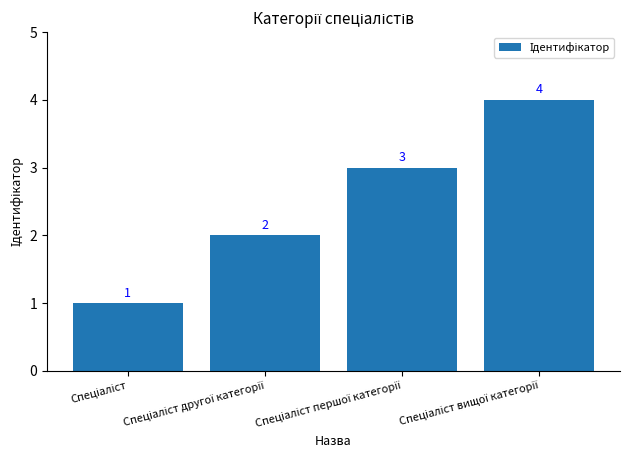

What is the greatest value displayed?

4